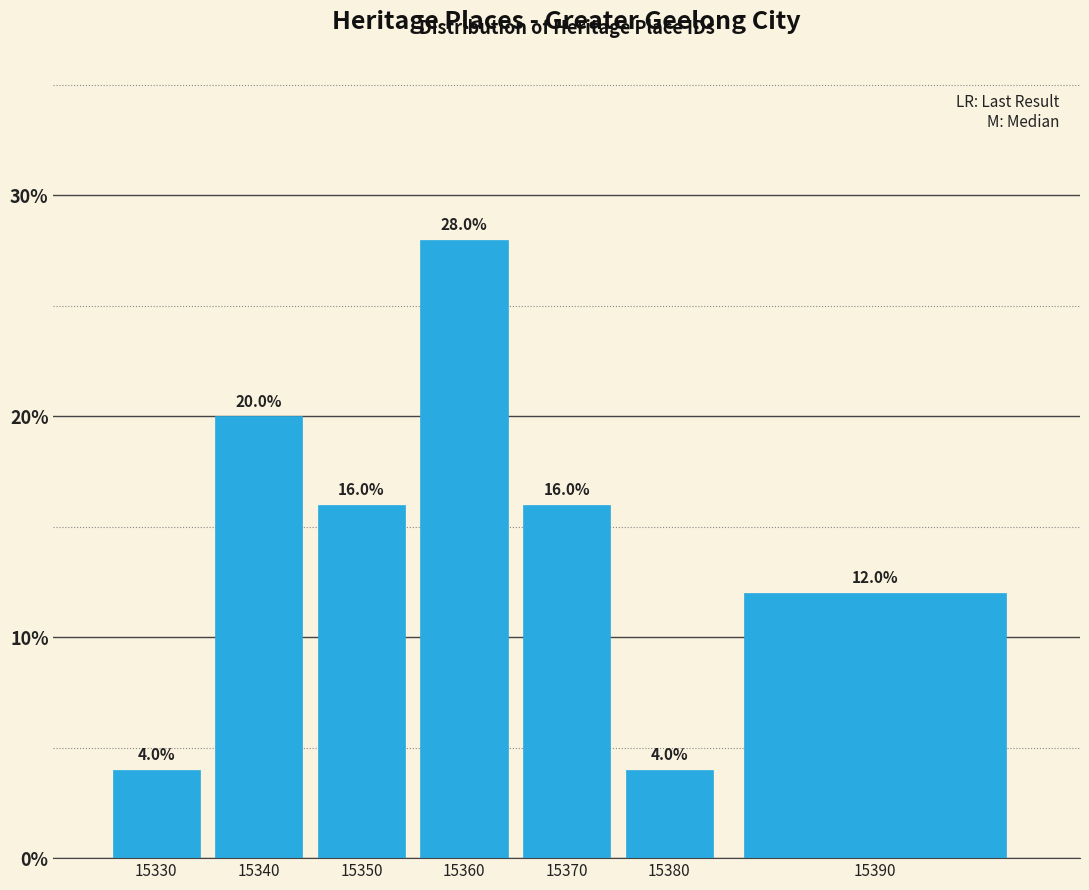

Reading left to right, list all the values displayed in this chart.

4.0	20.0	16.0	28.0	16.0	4.0	12.0